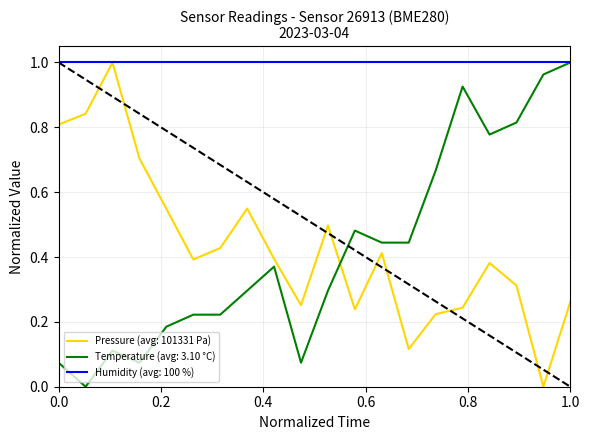

Which series has the largest total across all categories?

Humidity (avg: 100 %)